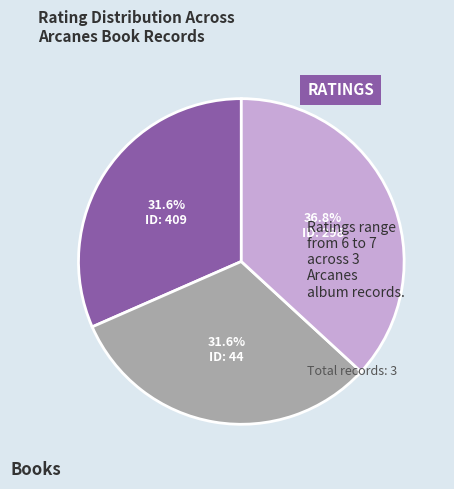

How many segments does this pie chart have?

3